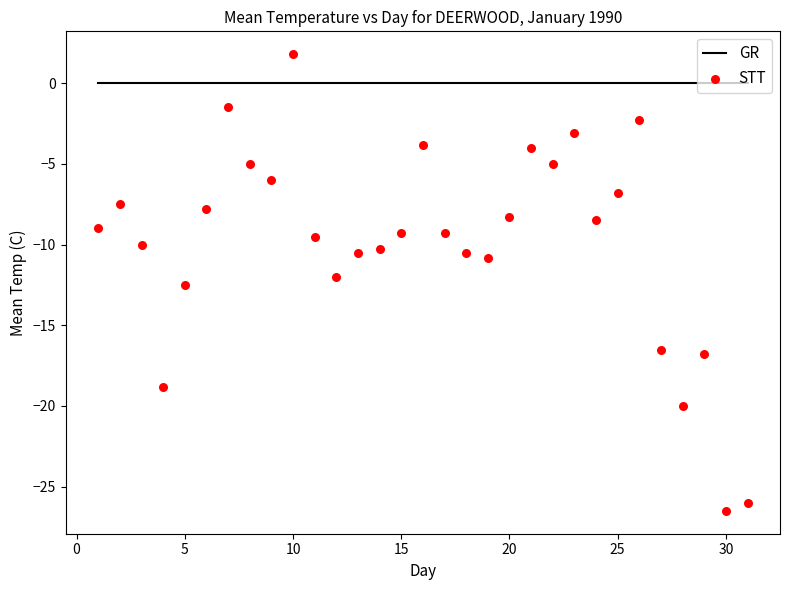

What is the range of X values (max minus min)?

30.0